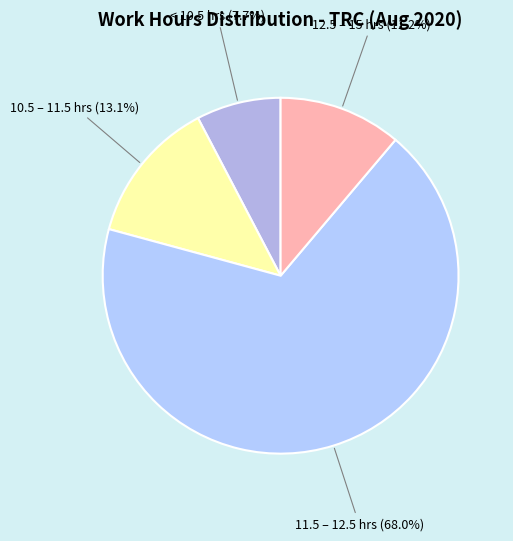

What is the ratio of the value at 11.5 – 12.5 hrs (68.0%) to the value at 12.5 – 15 hrs (11.2%)?

6.1